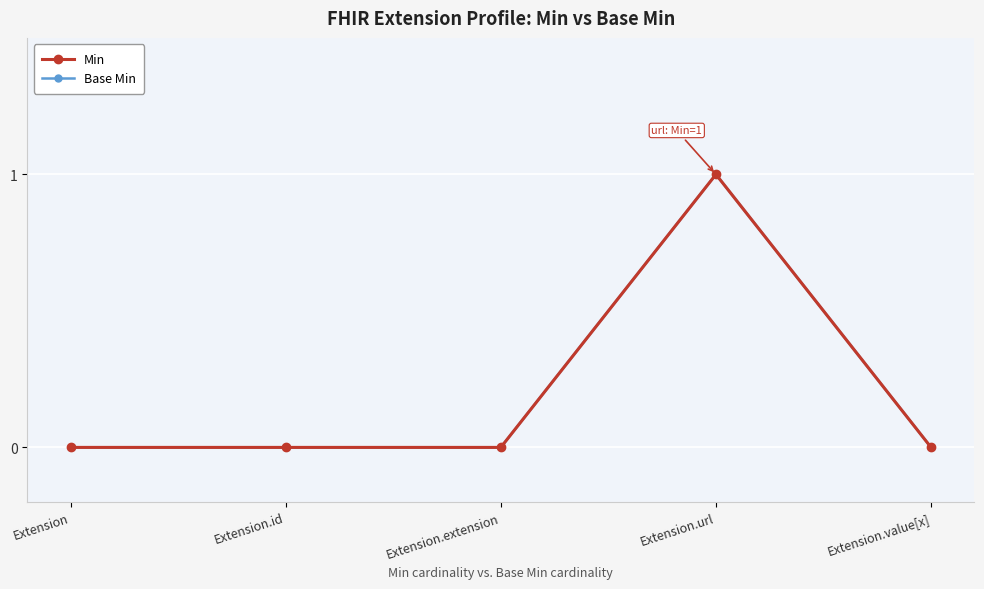

At Extension.id, list the series in order from smallest to largest.

Min, Base Min